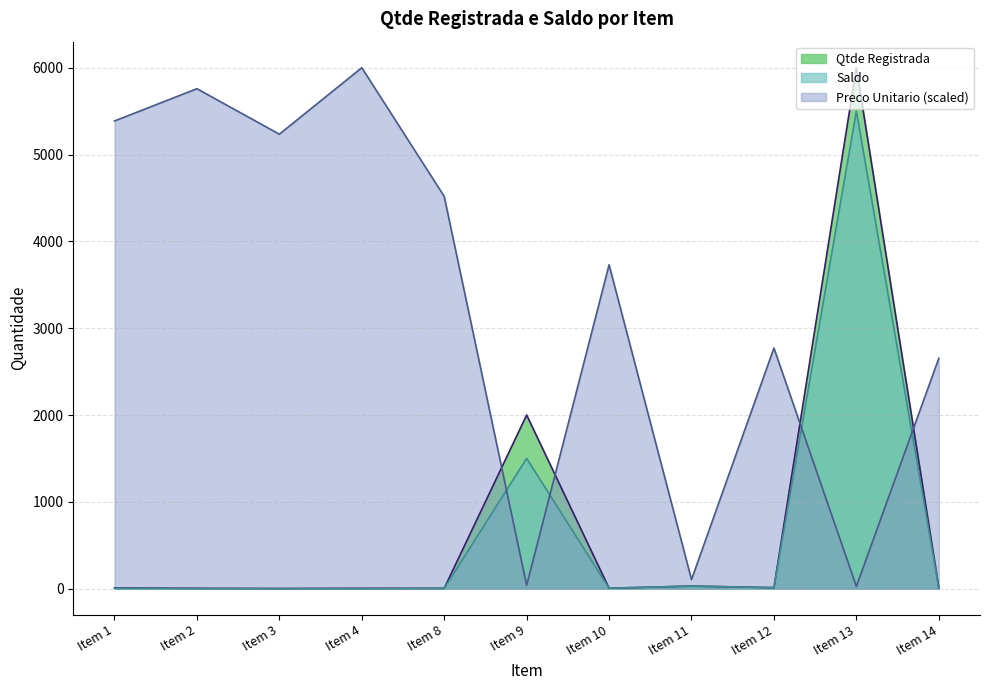

At how many categories does at least one series exceed 1858?

10